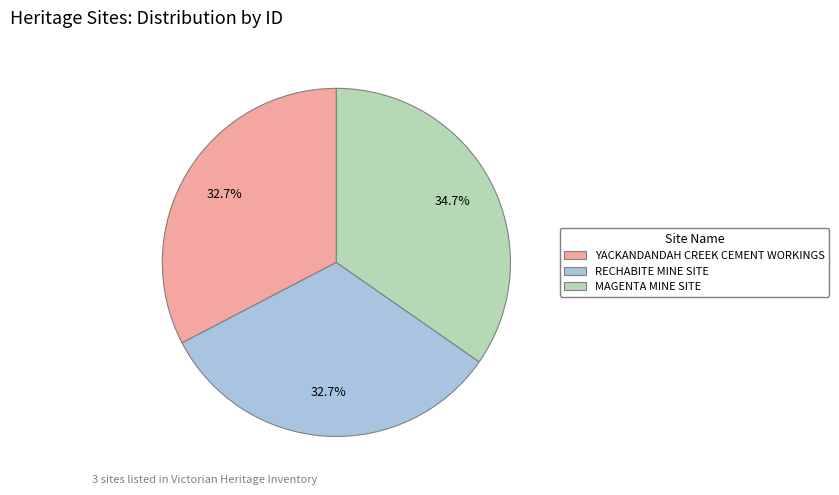

How many segments does this pie chart have?

3